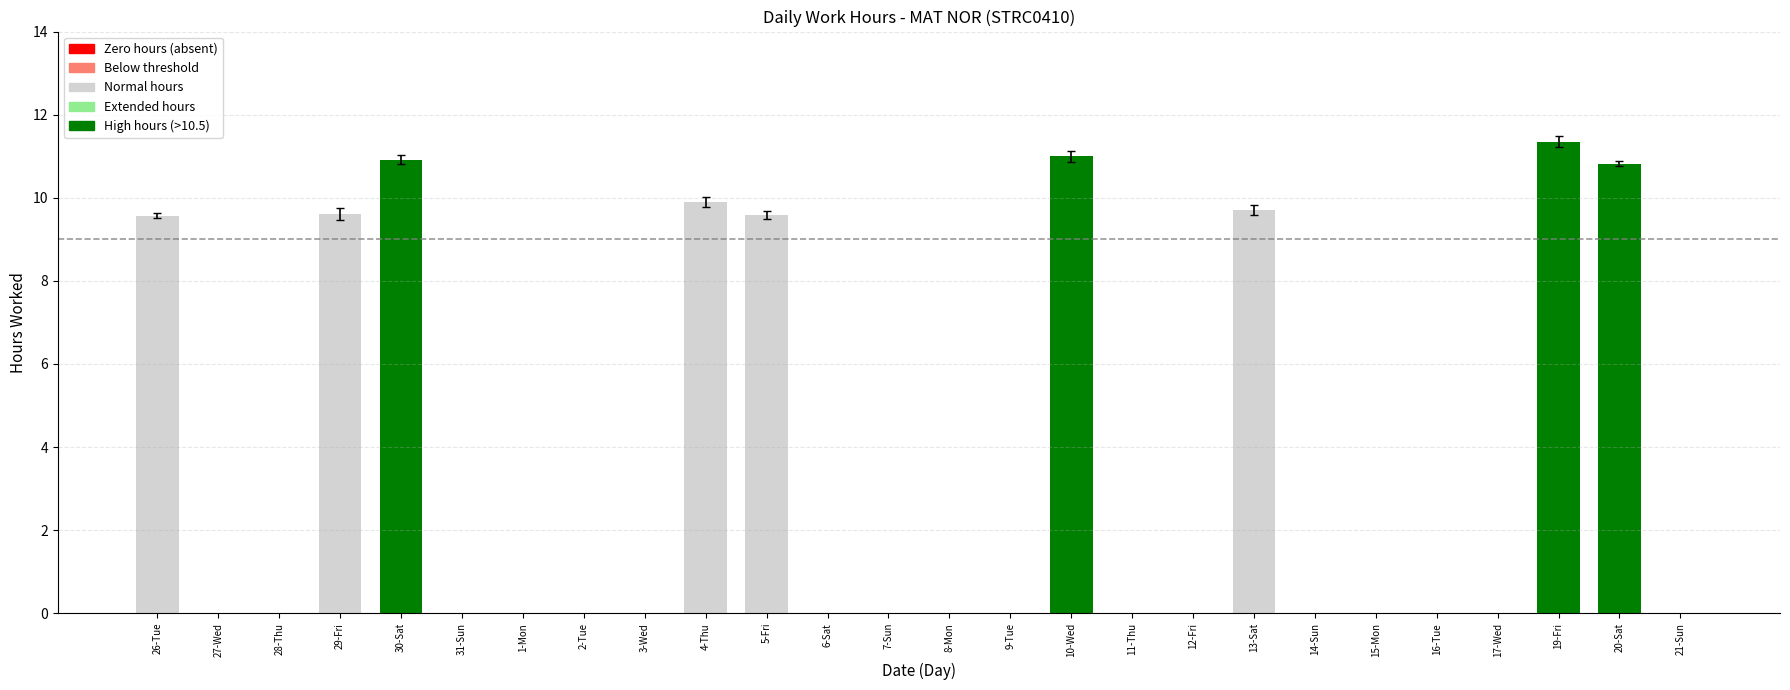

Does the chart contain stacked bars?

No